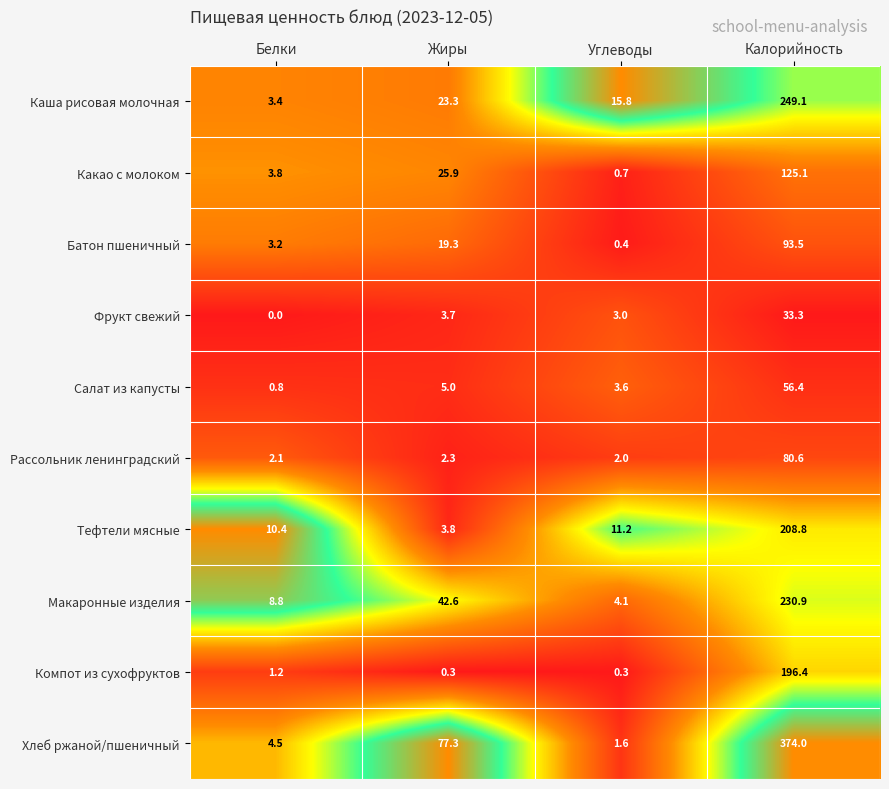

Which category has the lowest value across all series?

Белки